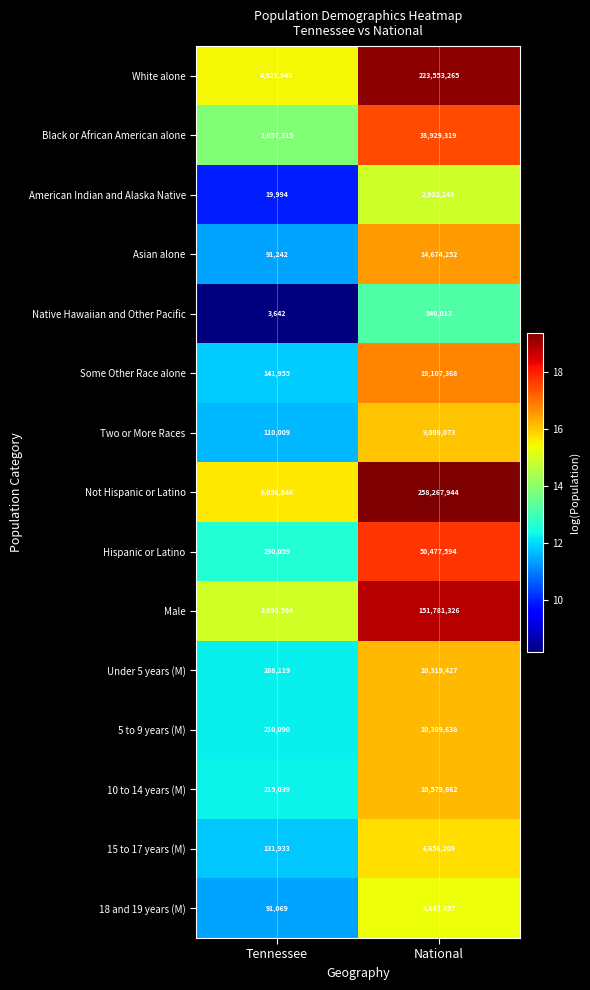

What is the average value of the 5 to 9 years (M) series?

5299864